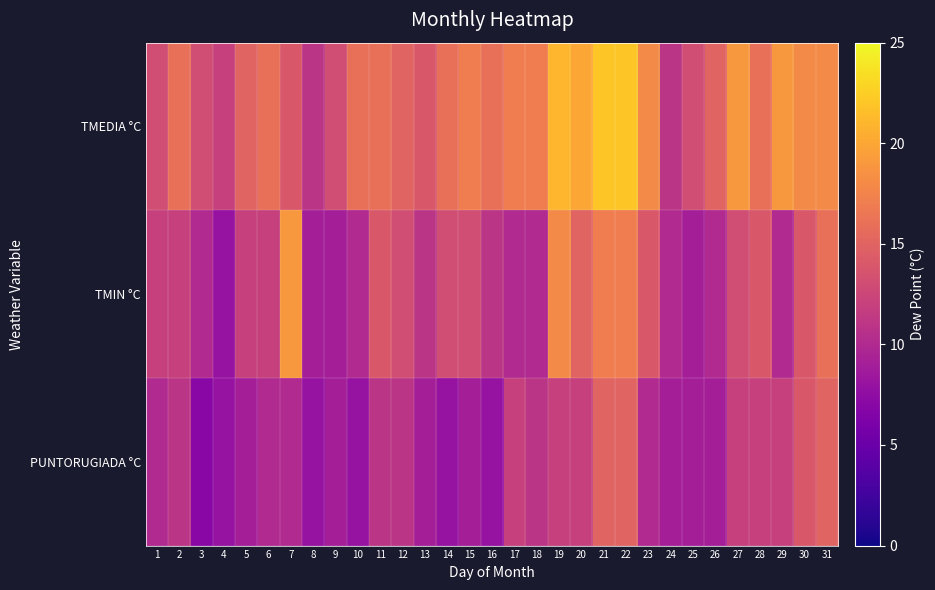

Which series has the largest total across all categories?

TMEDIA °C